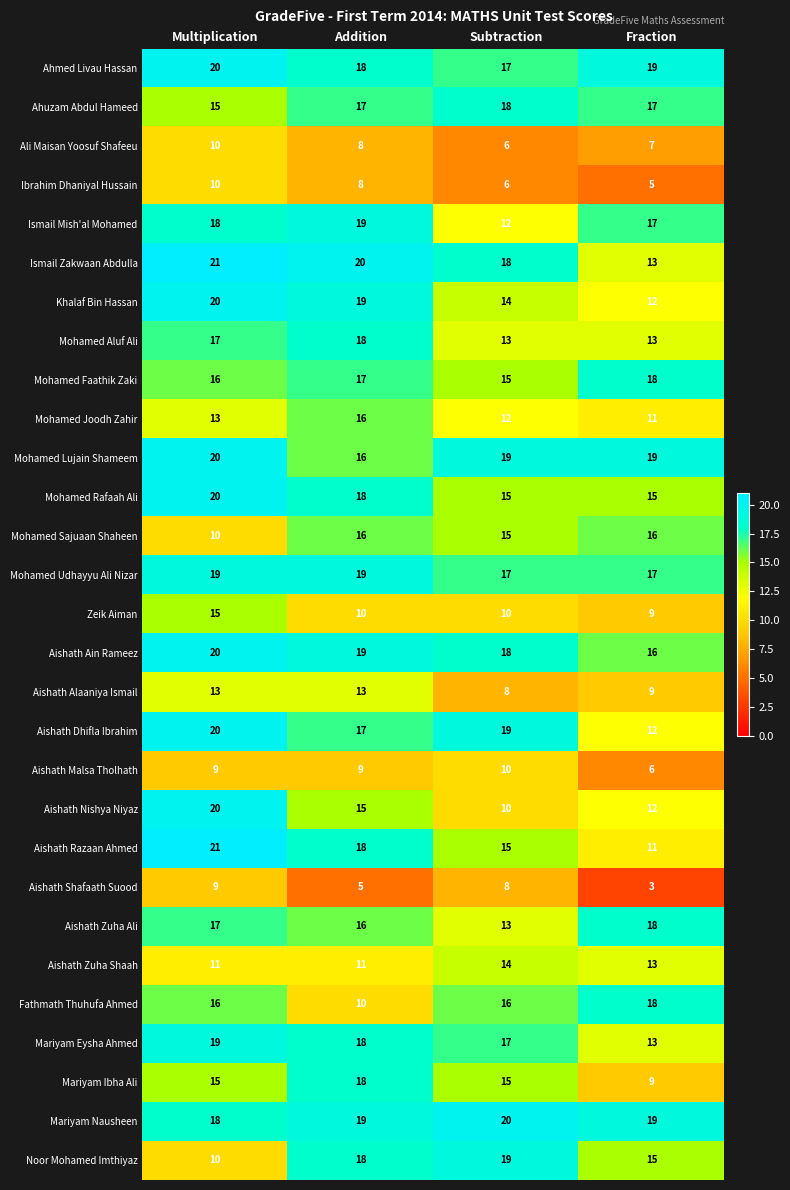

Which series changed the most between Multiplication and Addition?

Noor Mohamed Imthiyaz